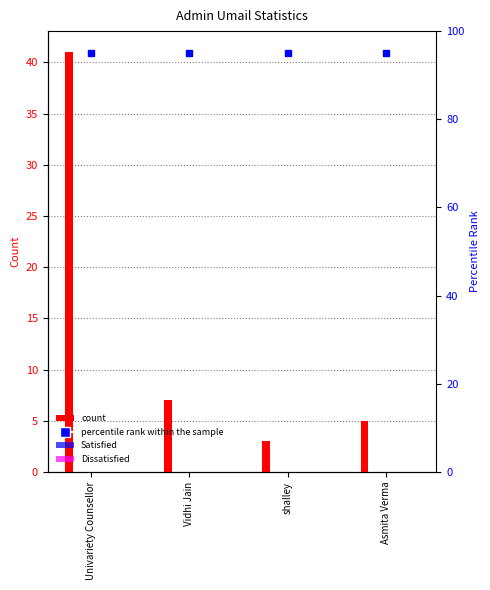

What is the maximum value shown in the chart?

41